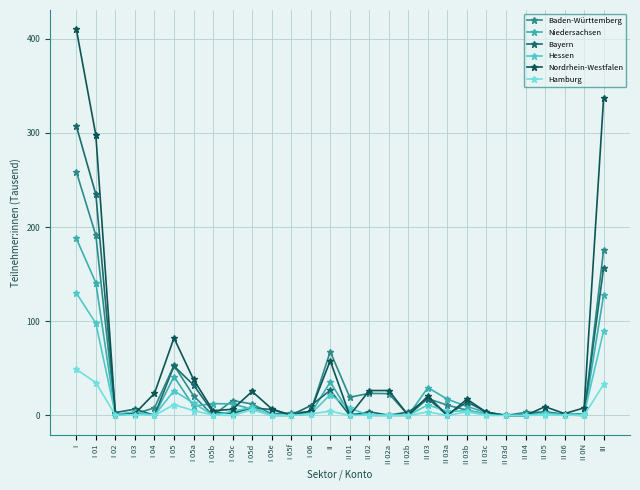

Between II 02b and I 05e, which is larger?

I 05e